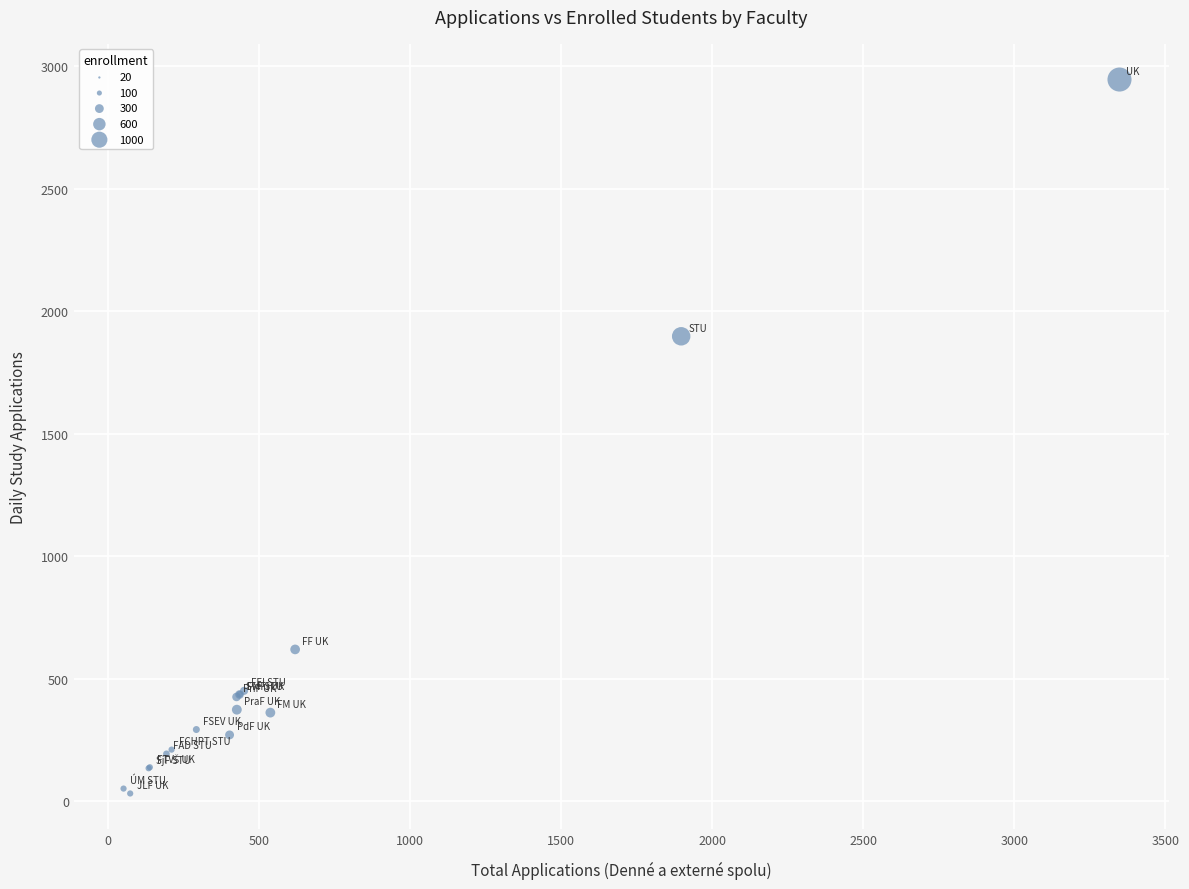

What Y value in the scatter plot is closest to 1488?

1897